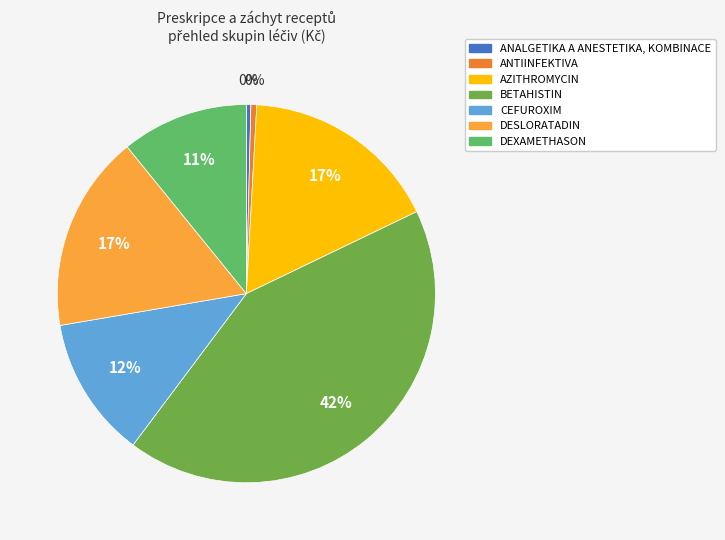

Between CEFUROXIM and BETAHISTIN, which is larger?

BETAHISTIN